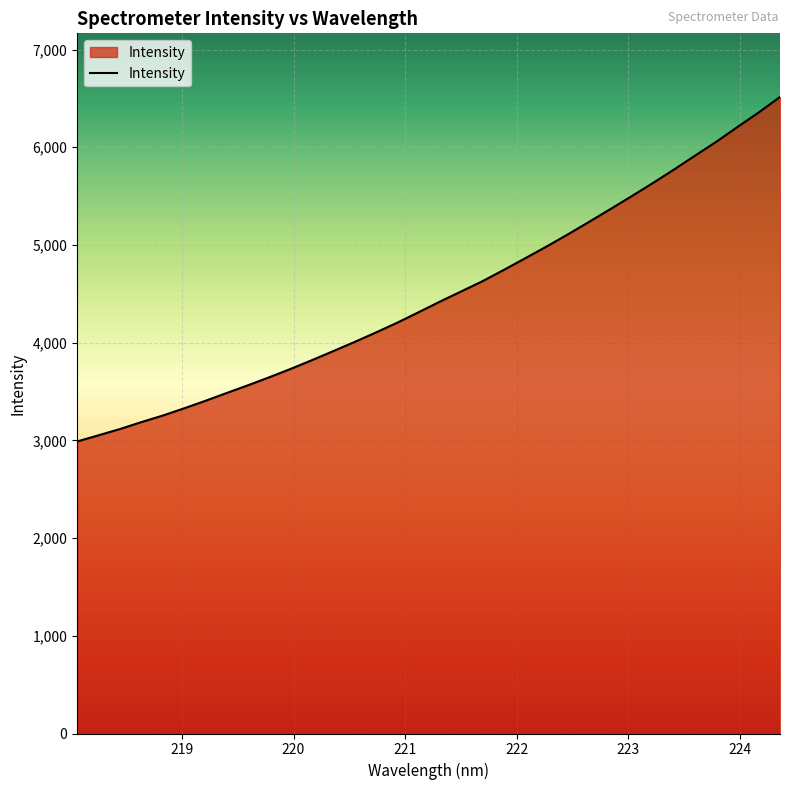

What is the difference between the maximum and minimum values?

3525.7